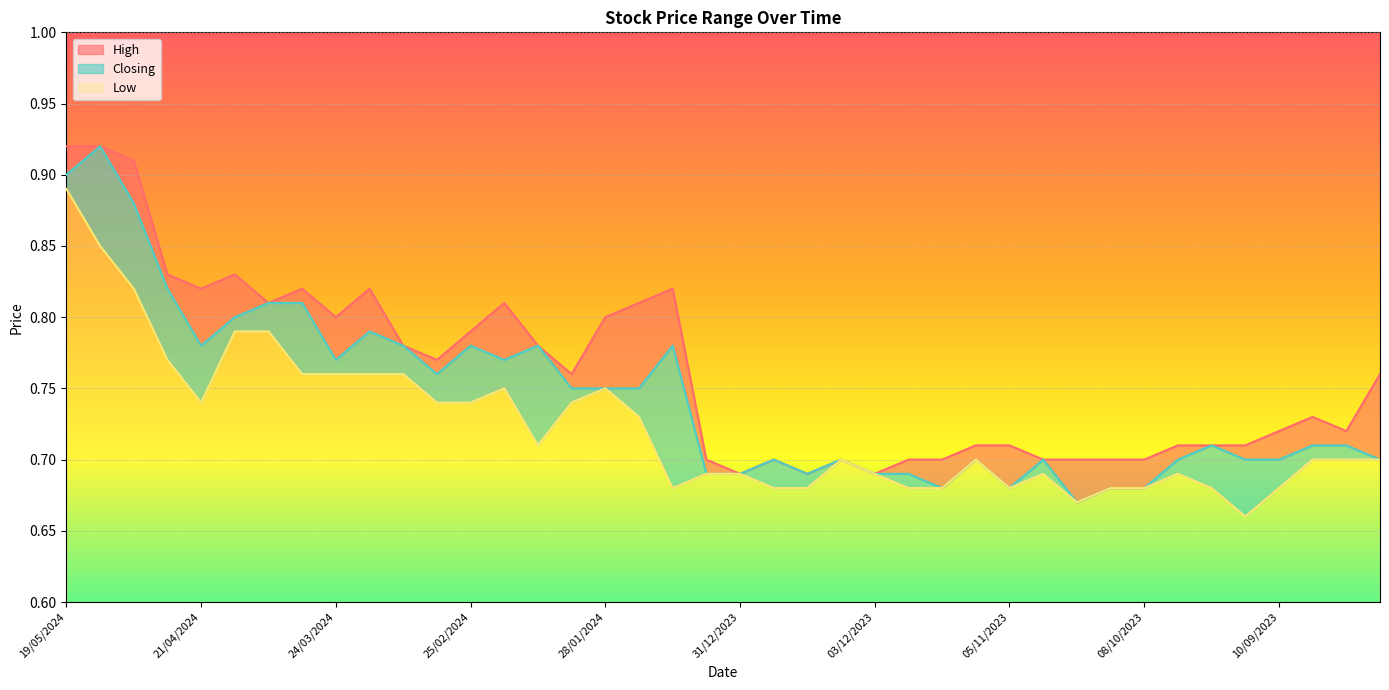

True or false: Low has more than 2 interior local peaks.

True